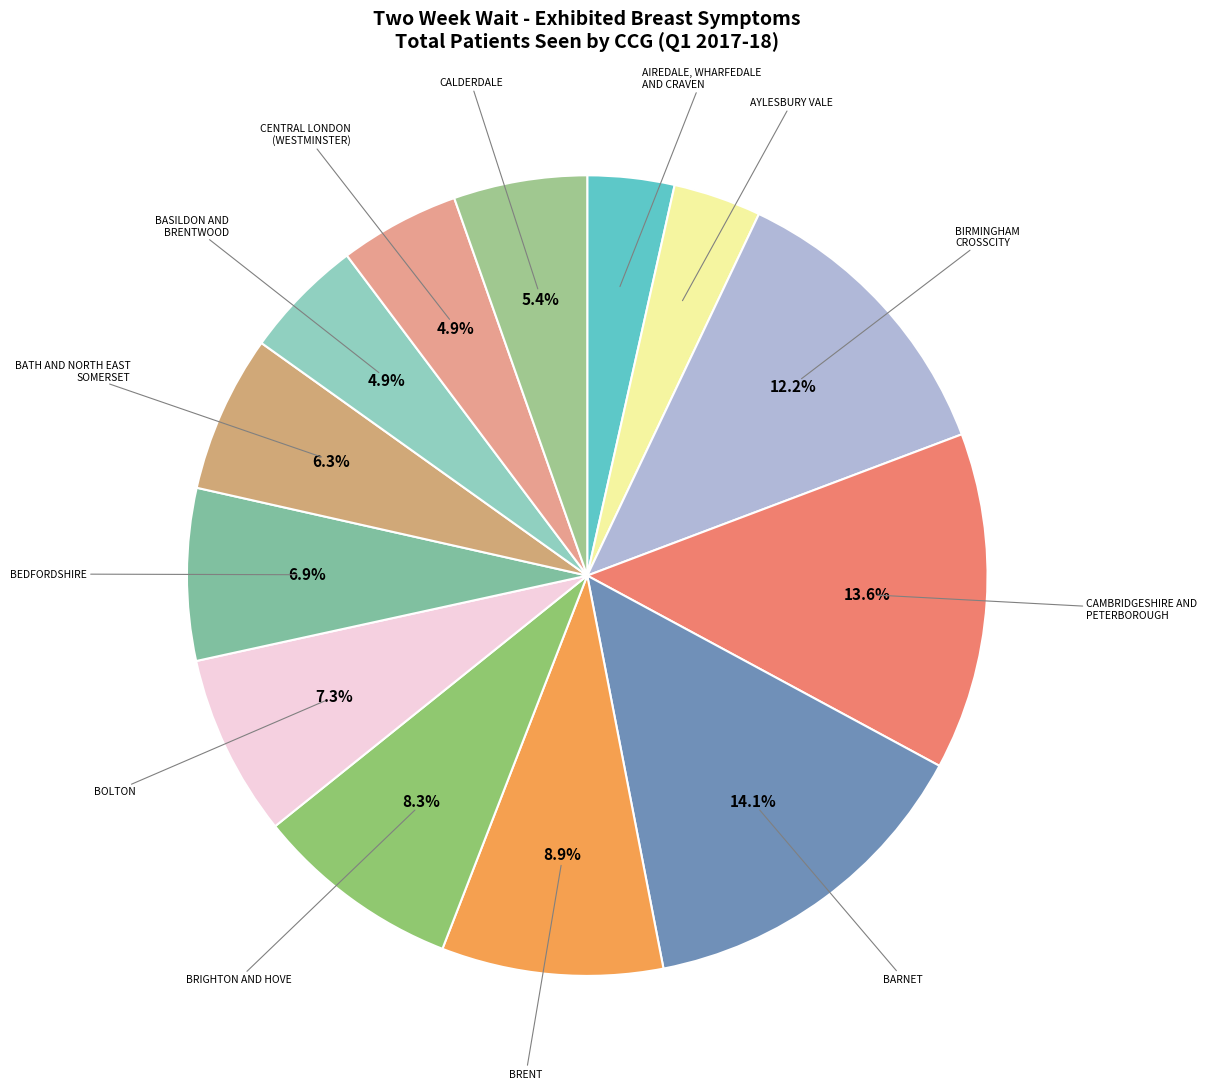

Does BOLTON represent more than half of the total?

No